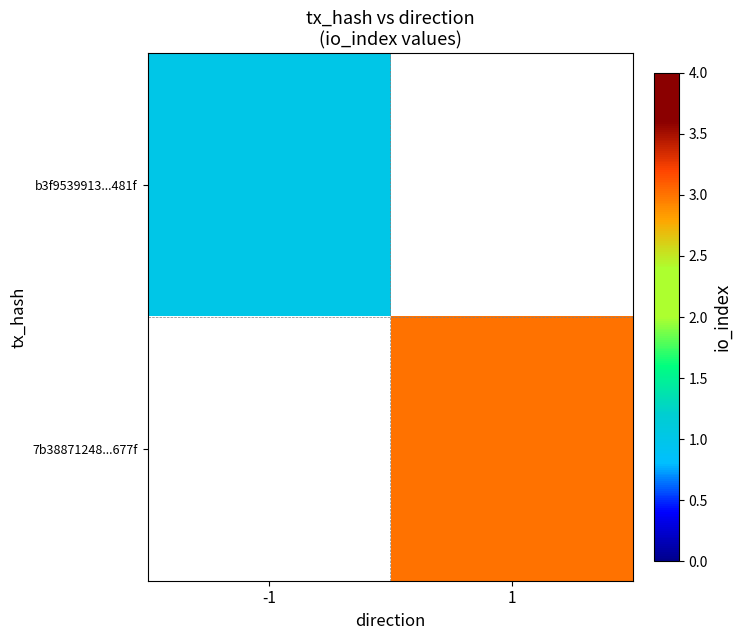

Rank the categories by 7b38871248...677f value from highest to lowest.

-1, 1